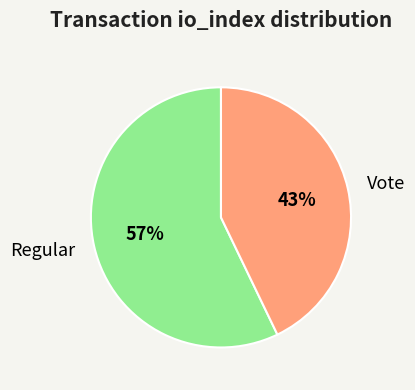

Combined, do Regular and Vote account for over 50%?

Yes